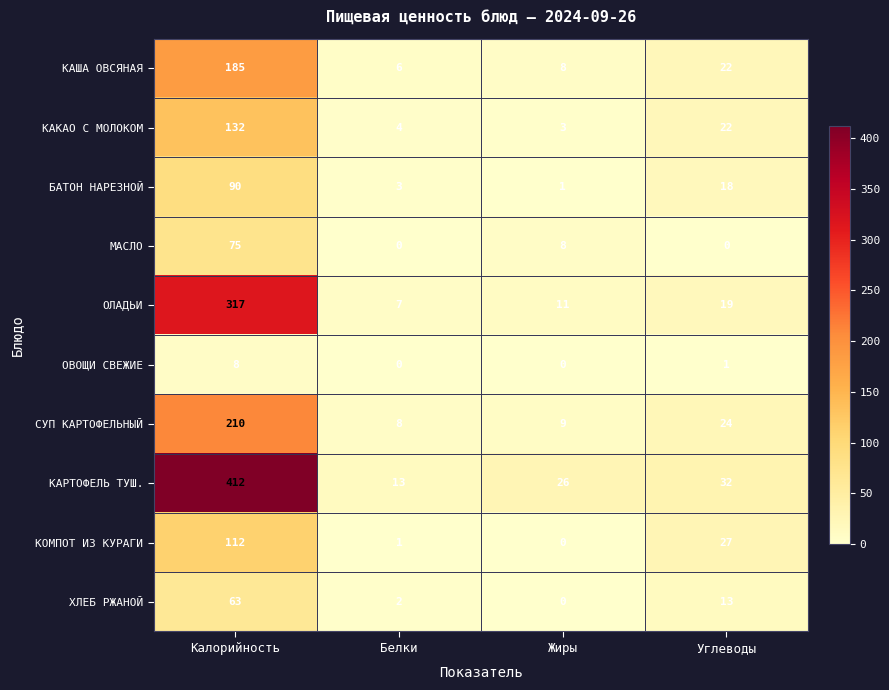

True or false: КАША ОВСЯНАЯ has a value of 37 at Углеводы.

False